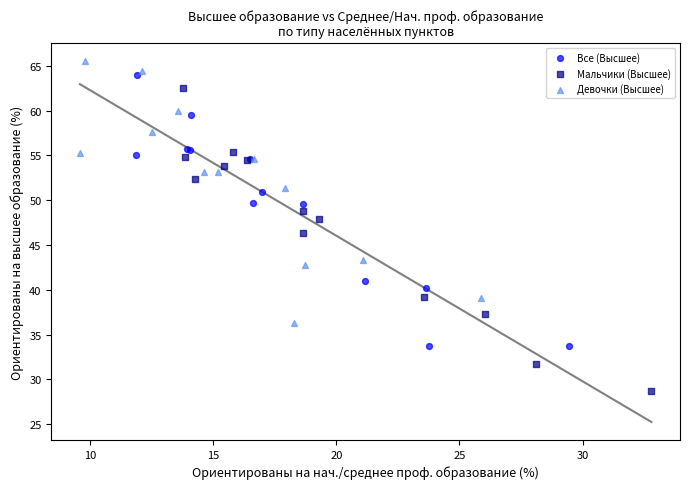

Which series has the widest spread of Y values?

Мальчики (Высшее)